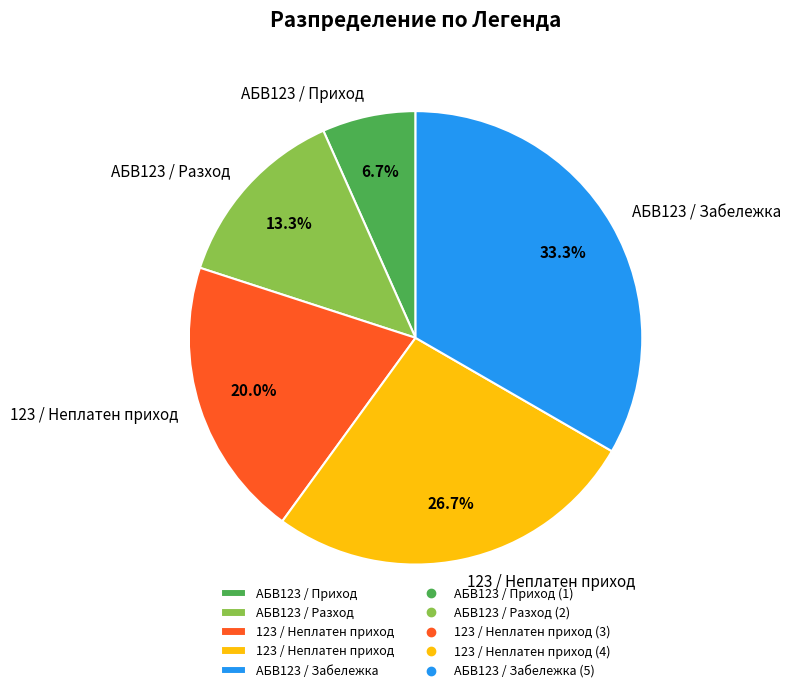

How many segments does this pie chart have?

5